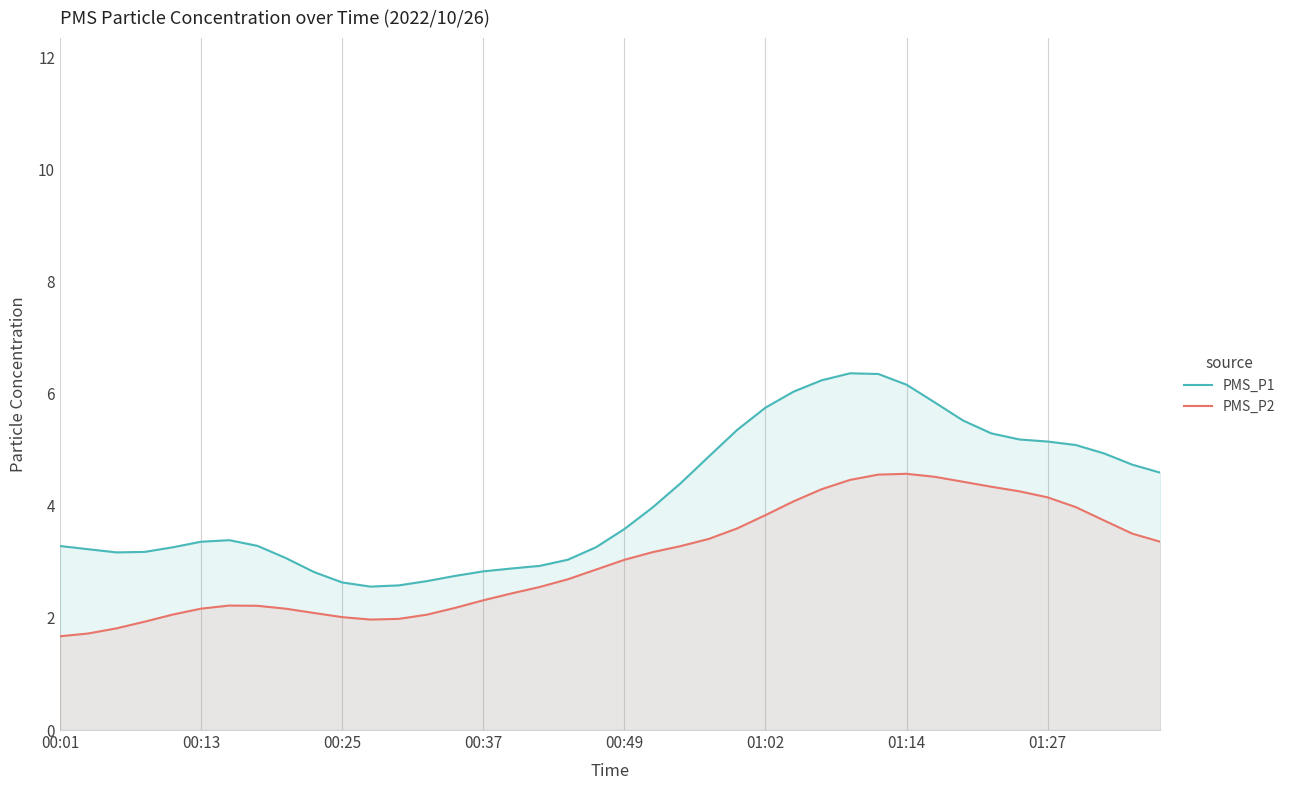

How many series are shown in this chart?

2